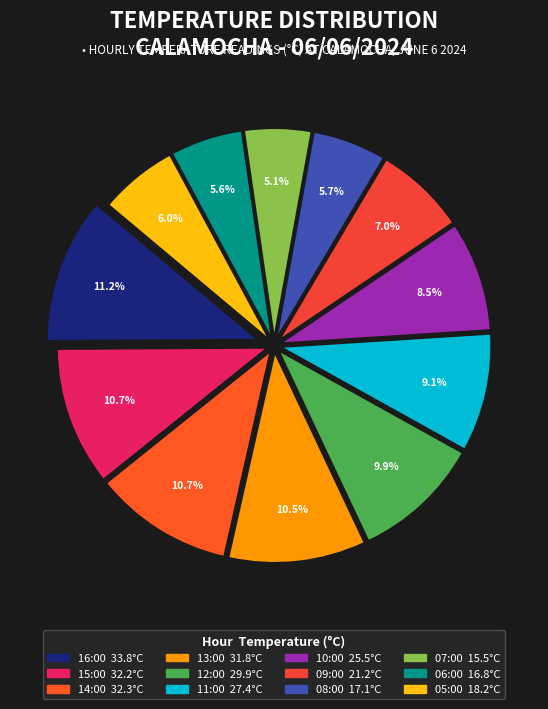

True or false: 12:00 accounts for 10% of the total.

True